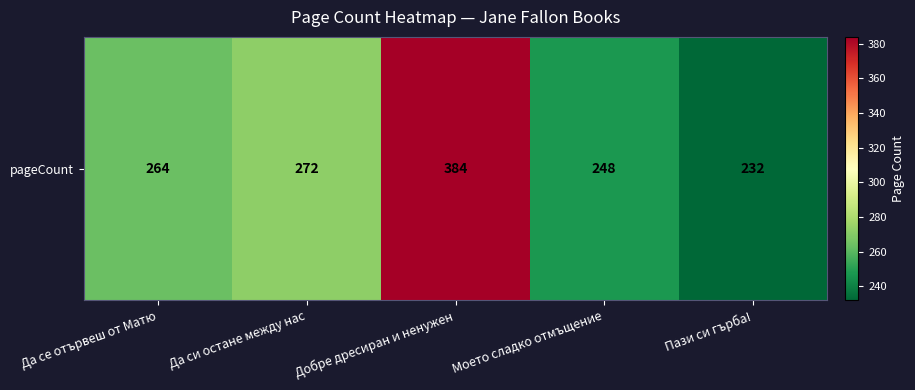

True or false: the data shows 264 at Да се отървеш от Матю.

True